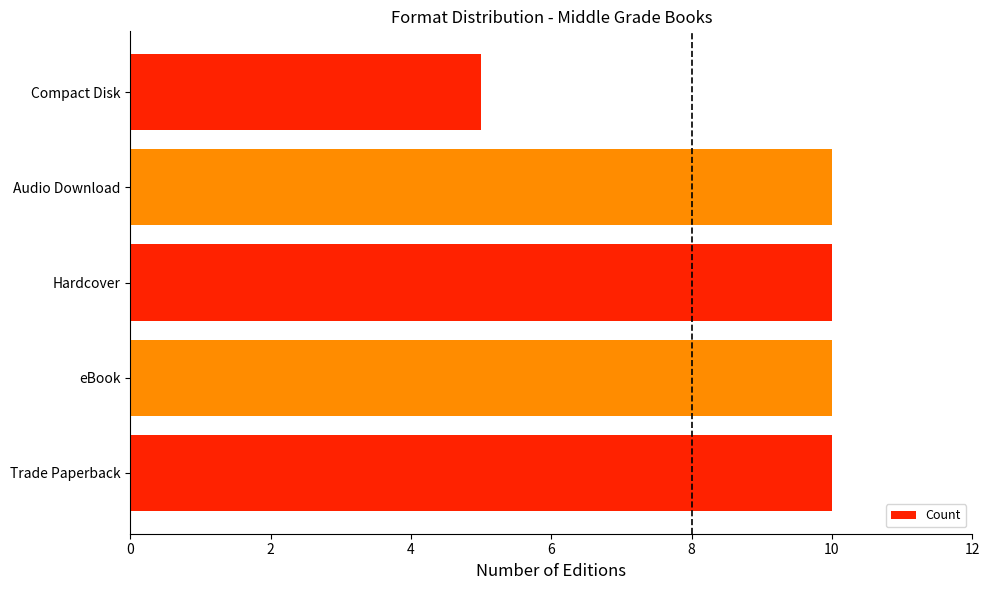

Between Compact Disk and Hardcover, which is larger?

Hardcover